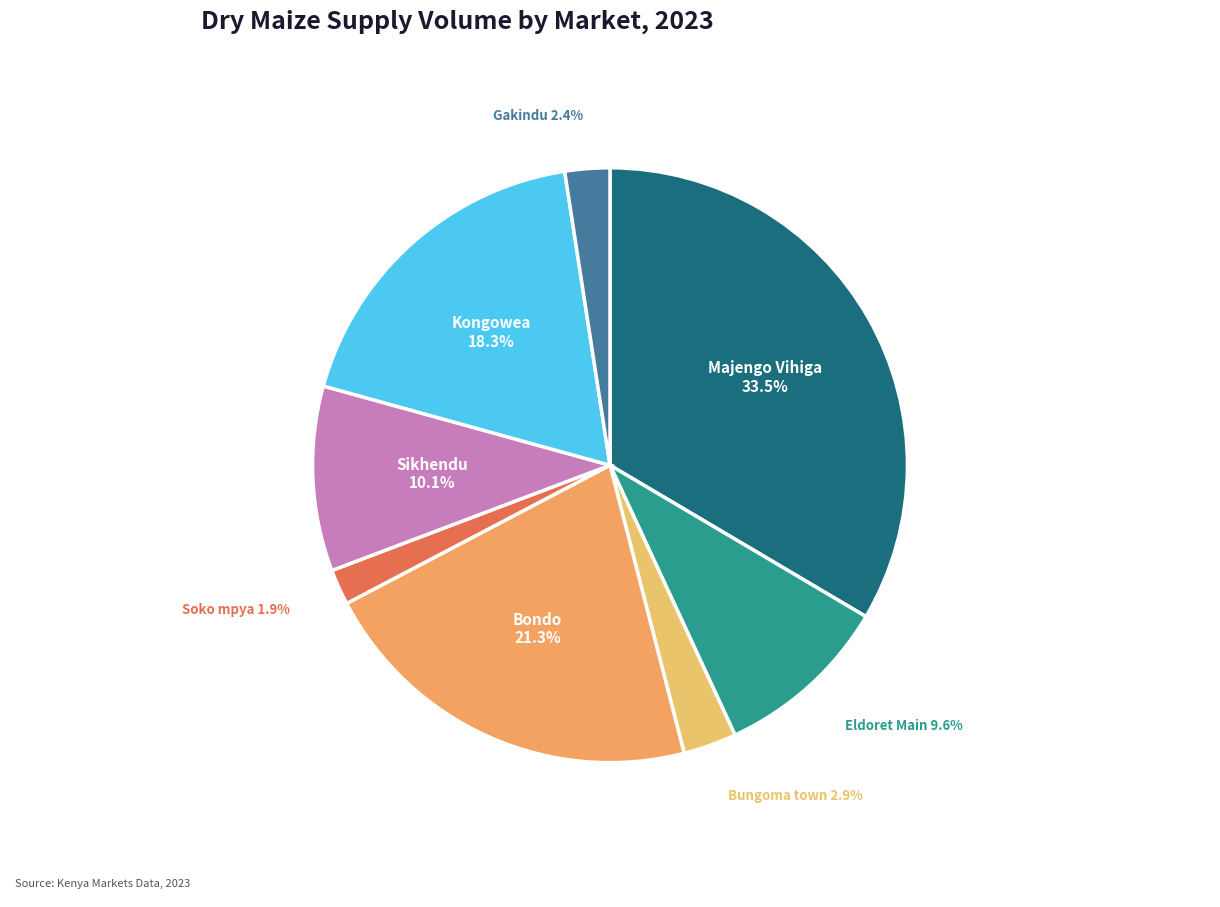

How many segments does this pie chart have?

8